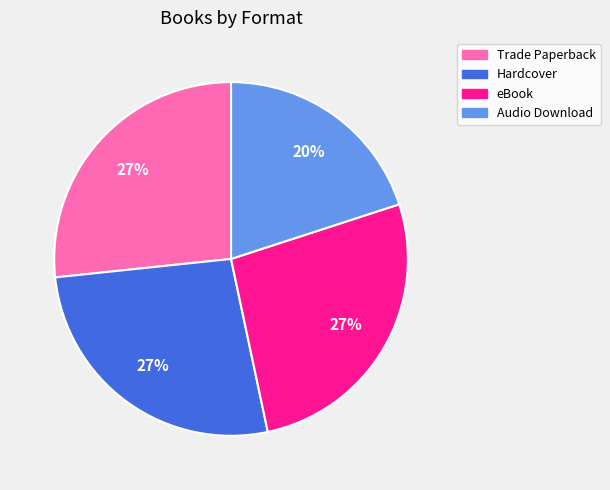

True or false: Audio Download accounts for 27% of the total.

False